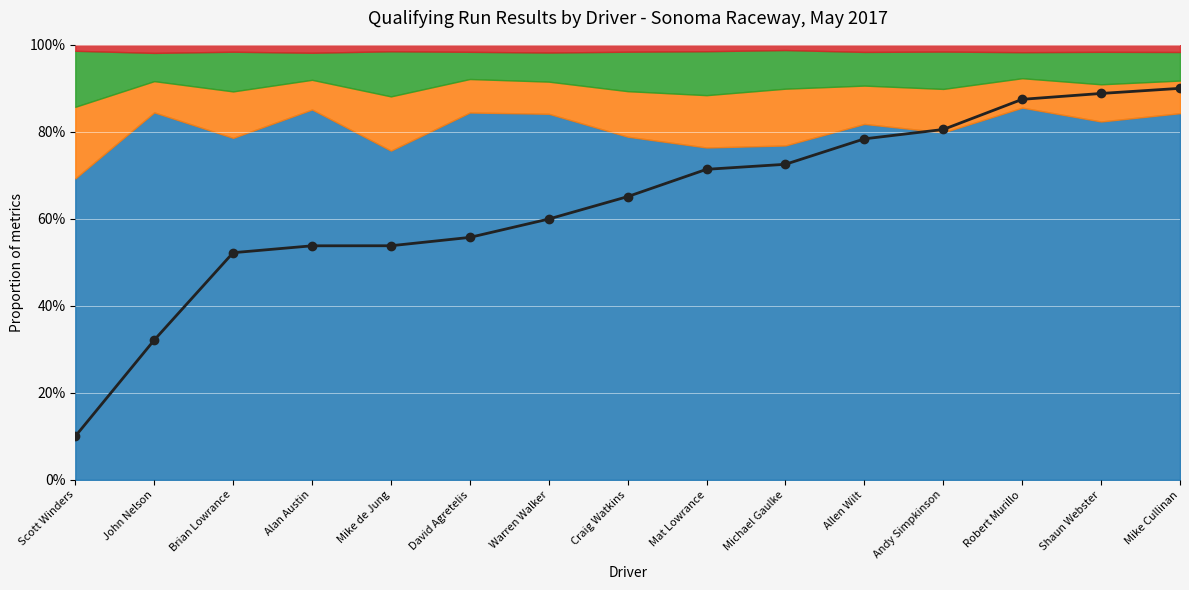

What is the greatest value displayed?

90.0